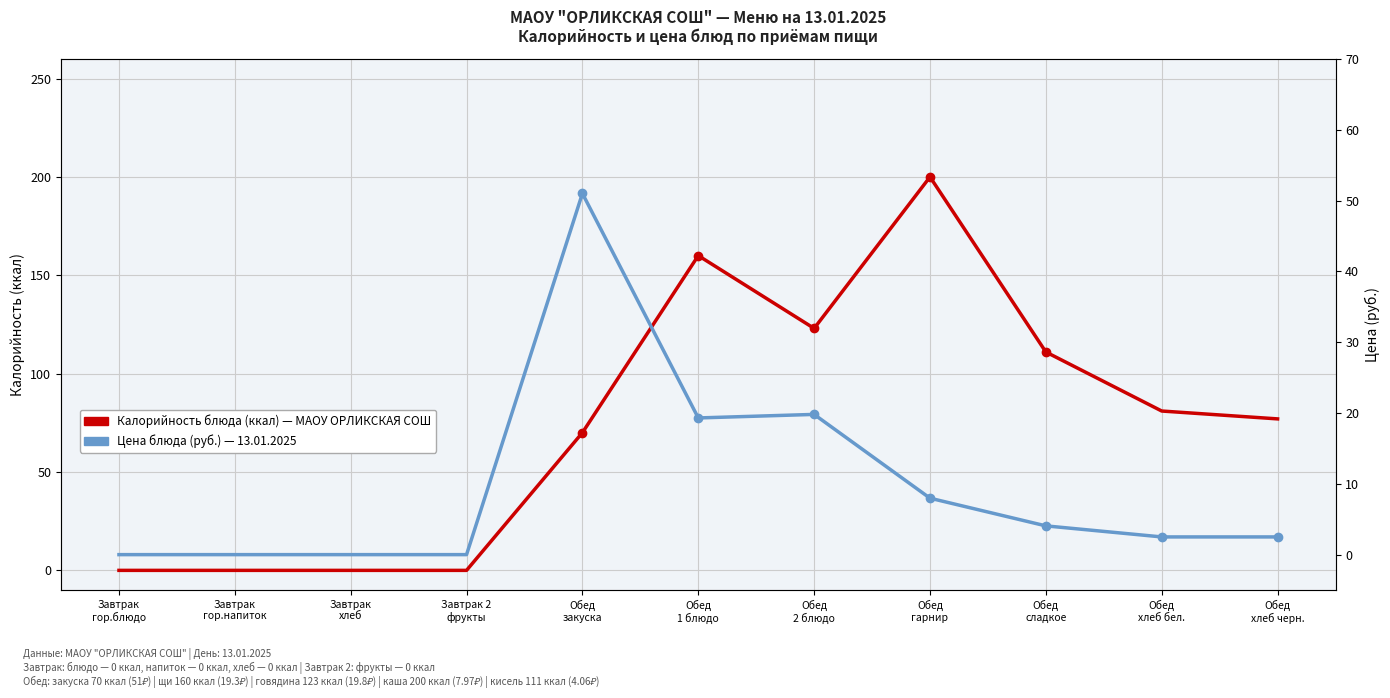

True or false: Цена блюда (руб.) and Калорийность блюда (ккал) cross at least once.

False